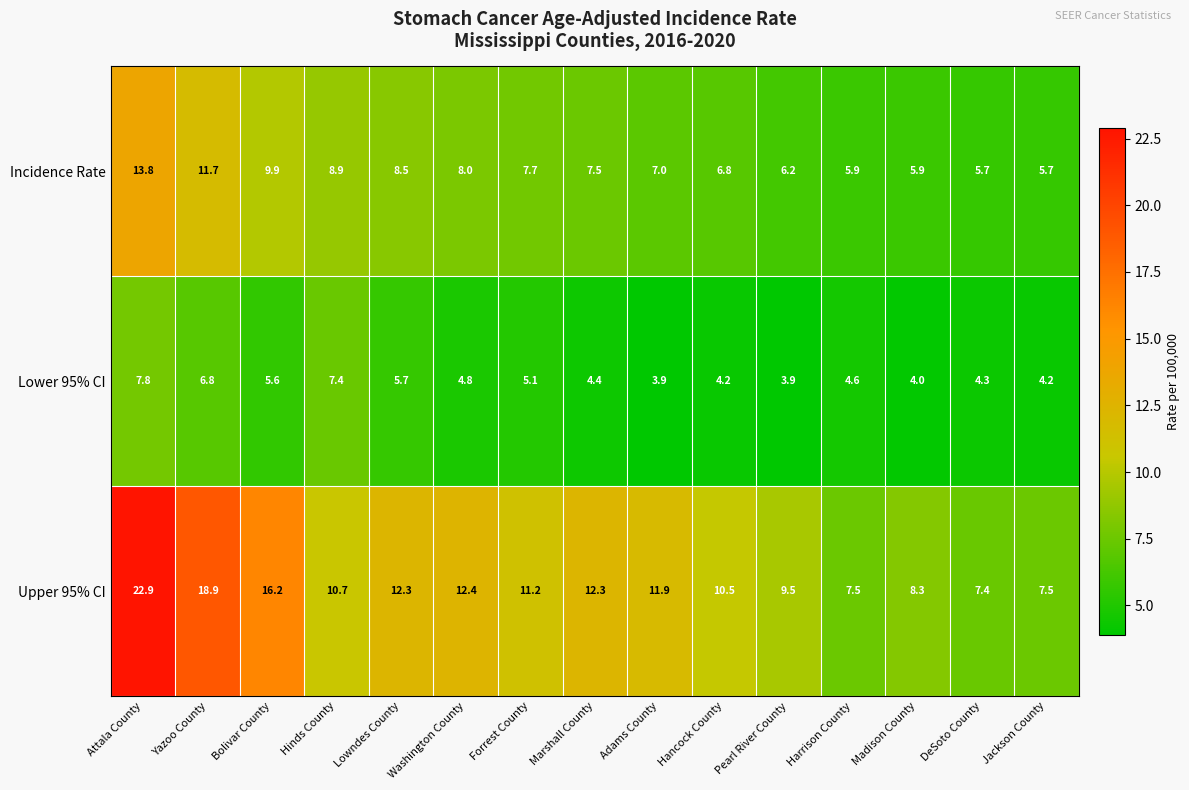

Which series changed the most between Forrest County and Adams County?

Lower 95% CI